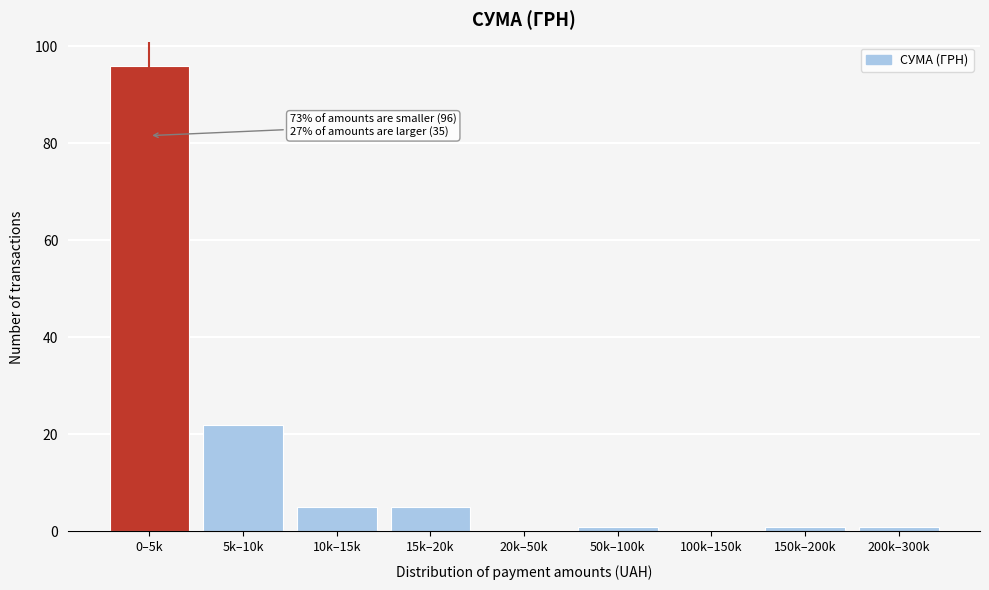

Reading right to left, what are all the values shown in this chart?

200k–300k=1	150k–200k=1	100k–150k=0	50k–100k=1	20k–50k=0	15k–20k=5	10k–15k=5	5k–10k=22	0–5k=96